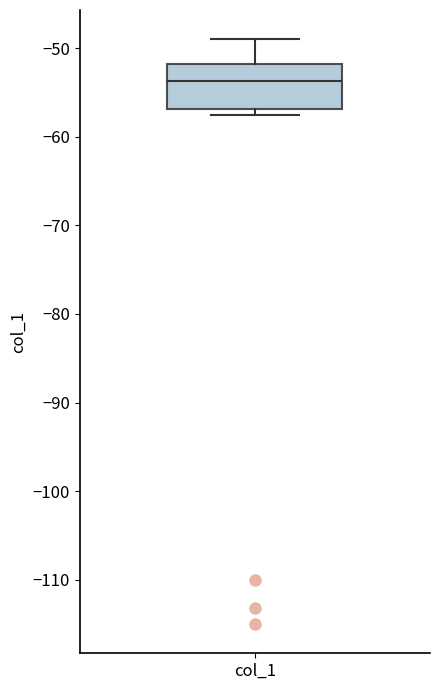

Transcribe this box plot: give where the median line is, the range the box spans, and where the two whiskers end, as read against the y-axis. The values are not printed on the chart, so give them approximately, as read against the axis.

median -54, box -57 to -52, whiskers -58 to -49